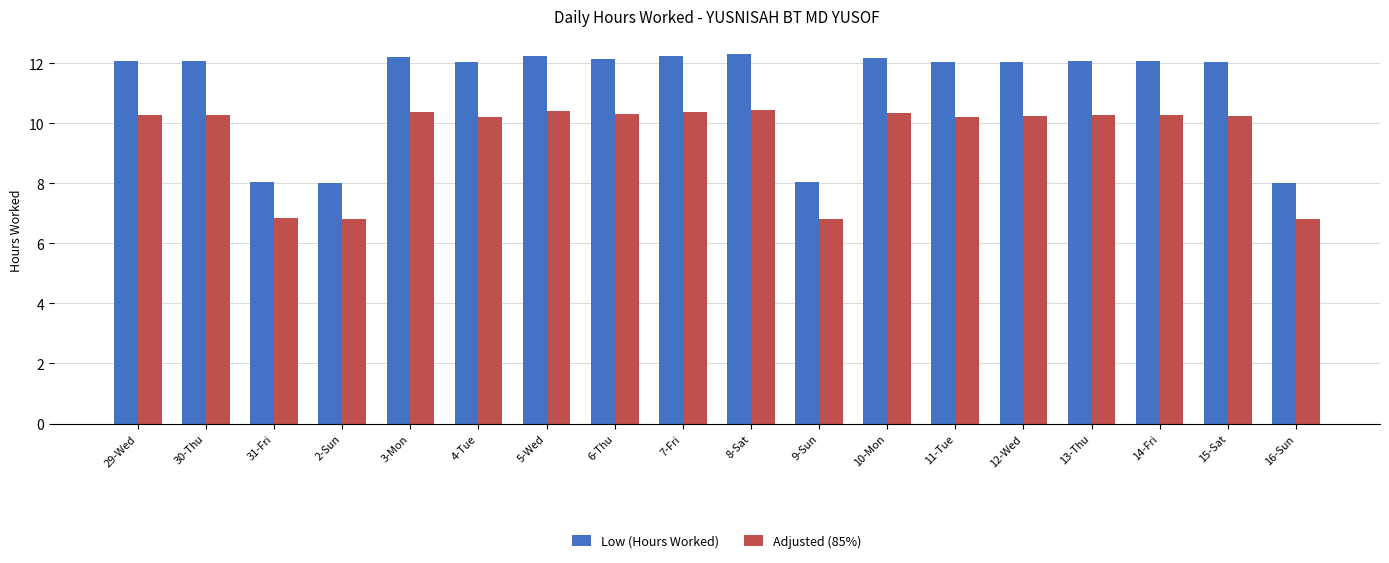

Is the value of Adjusted (85%) at 10-Mon greater than the value of Low (Hours Worked) at 15-Sat?

No